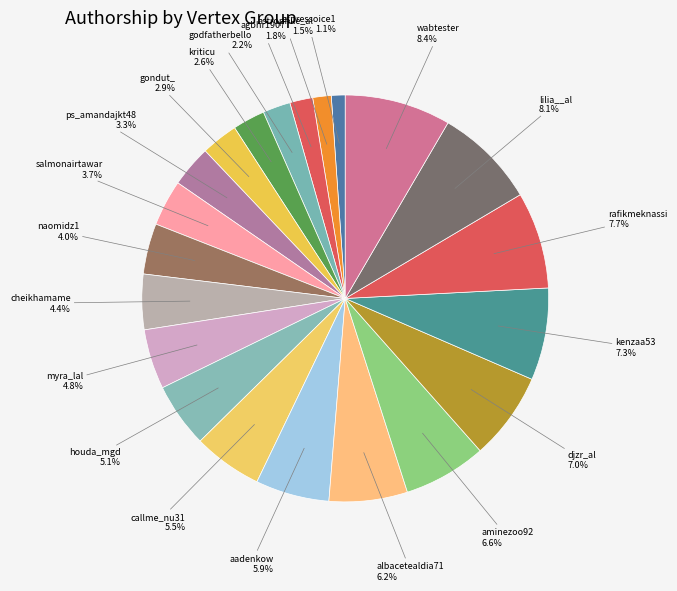

Count the number of slices in the pie.

21